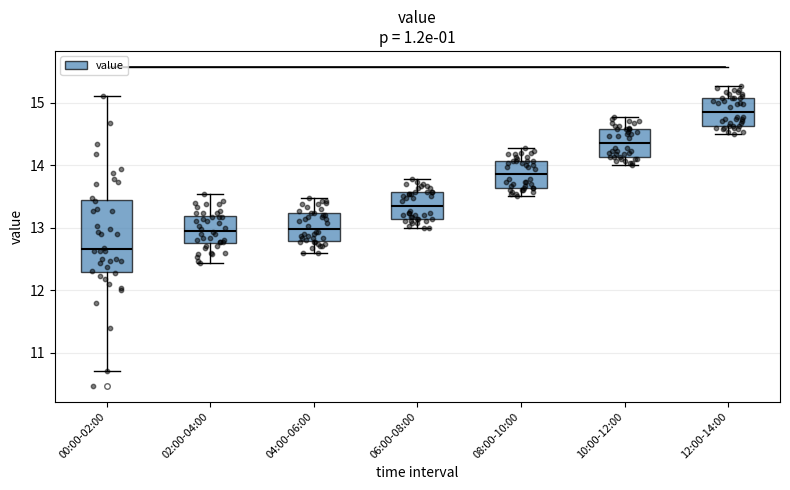

Reading left to right, transcribe this box plot: for each box, give where its median line is, the range the box spans, and where its two whiskers end, as read against the y-axis. The values are not printed on the chart, so give them approximately, as read against the axis.

00:00-02:00: median 12.7, box 12.3 to 13.4, whiskers 10.7 to 15.1
02:00-04:00: median 13.0, box 12.8 to 13.2, whiskers 12.4 to 13.5
04:00-06:00: median 13.0, box 12.8 to 13.2, whiskers 12.6 to 13.5
06:00-08:00: median 13.4, box 13.1 to 13.6, whiskers 13.0 to 13.8
08:00-10:00: median 13.9, box 13.6 to 14.1, whiskers 13.5 to 14.3
10:00-12:00: median 14.4, box 14.1 to 14.6, whiskers 14.0 to 14.8
12:00-14:00: median 14.9, box 14.6 to 15.1, whiskers 14.5 to 15.3